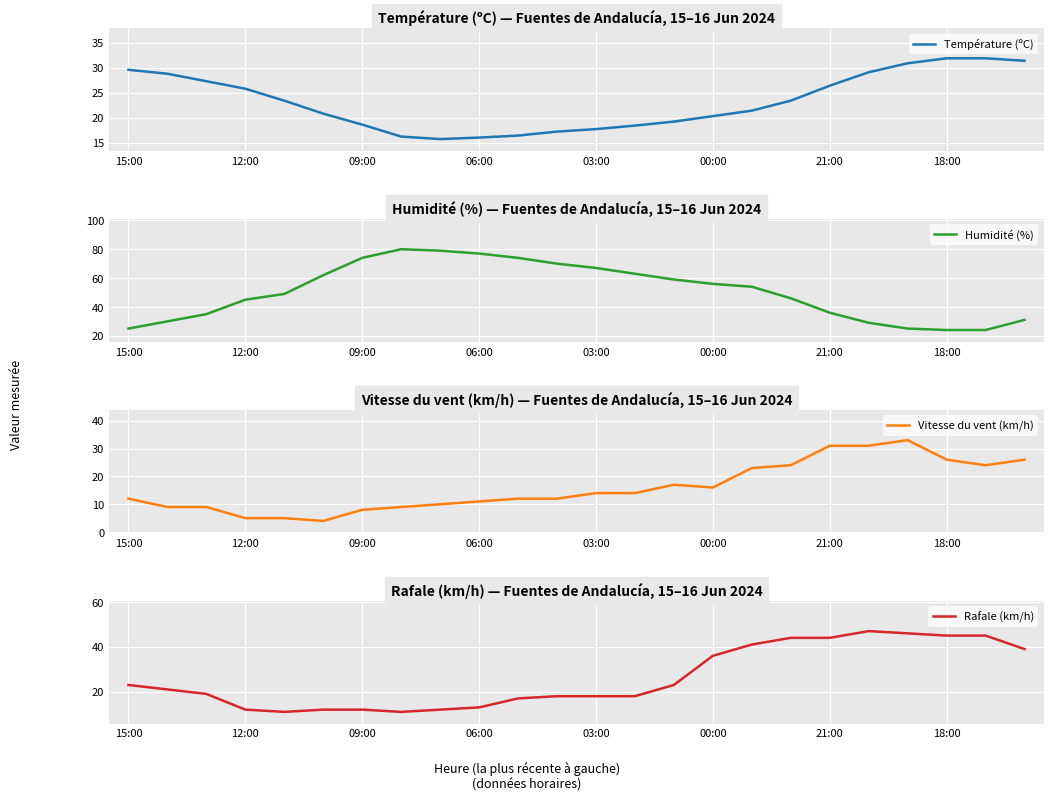

Where is Rafale (km/h) nearest to the value 29?

15:00